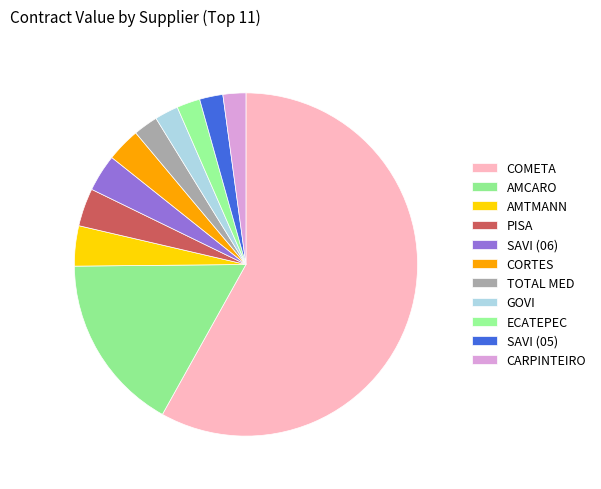

Rank the categories by value from highest to lowest.

COMETA MERCANTIL SA DE CV, CONSTRUCTORA AMCARO, S.A. DE C.V., K.R. AMTMANN, S.A. DE C.V., LABORATORIOS PISA, S.A. DE C.V., SAVI DISTRIBUCIONES S.A. DE C.V., COMERCIAL CORTES Y/O MA. MAGDALENA, TOTAL MEDICINE, S.A. DE C.V., GOVI DISTRIBUCIONES MEDICAS, SA DE CV, ECATEPEC AUTOMOTRIZ, S.A. DE C.V., SAVI DISTRIBUCIONES (2005), GEORGINA CARPINTEIRO SANCHEZ